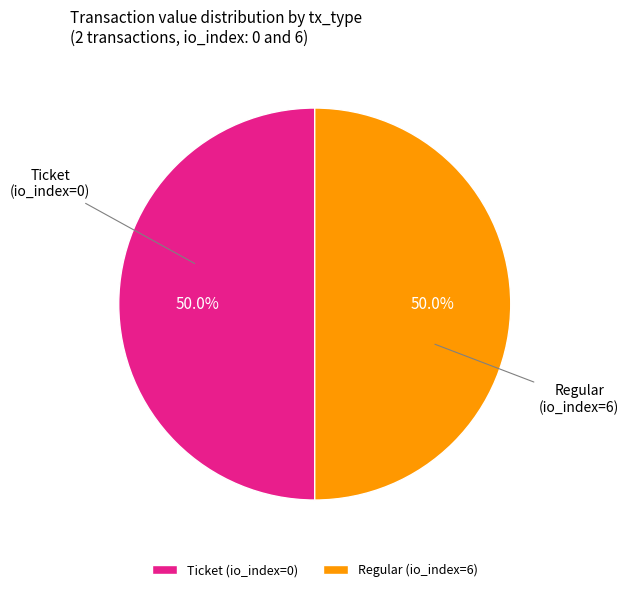

Combined, do Ticket (io_index=0) and Regular (io_index=6) account for over 50%?

Yes